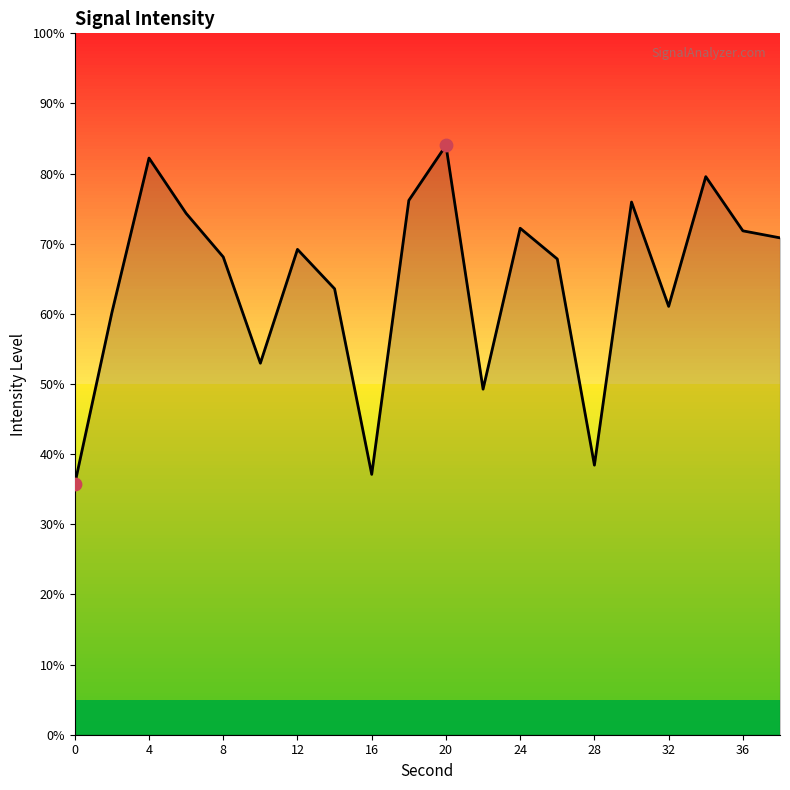

What is the minimum value shown in the chart?

35.7